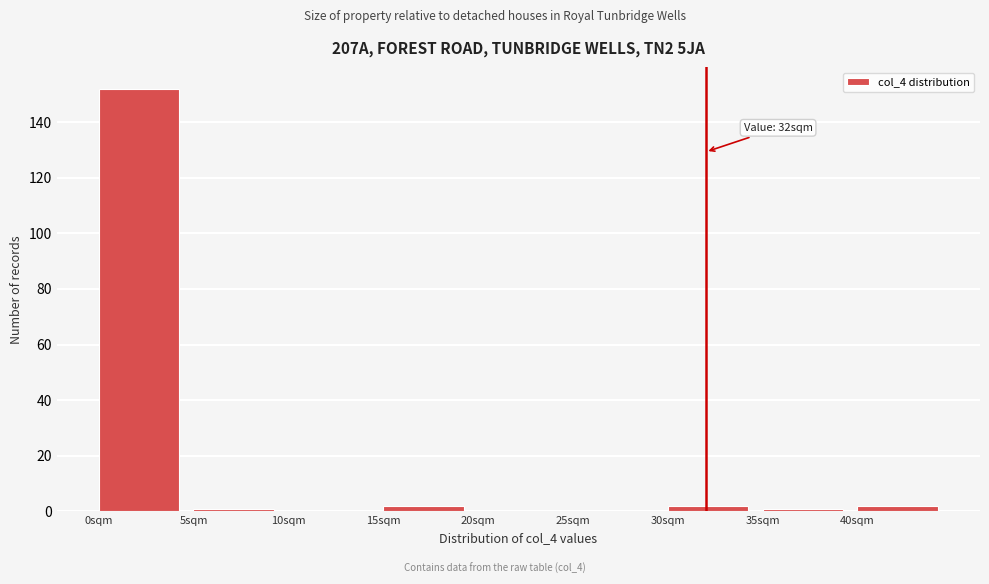

Which range on the x-axis has the tallest bar?

0 to 5